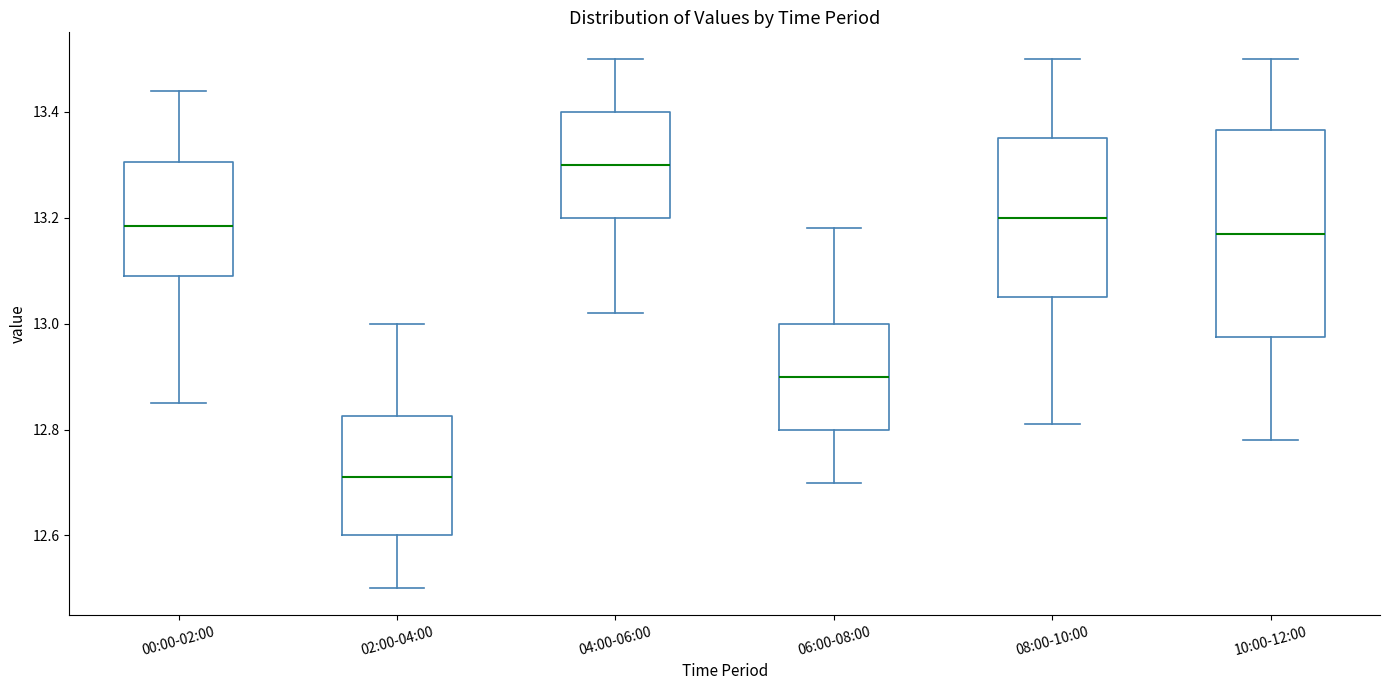

Reading left to right, read every box against the y-axis: the position of its median line, the range the box covers, and the ends of its whiskers. The values are not printed on the chart, so give them approximately, as read against the axis.

00:00-02:00: median 13.18, box 13.10 to 13.30, whiskers 12.86 to 13.44
02:00-04:00: median 12.72, box 12.60 to 12.82, whiskers 12.50 to 13.00
04:00-06:00: median 13.30, box 13.20 to 13.40, whiskers 13.02 to 13.50
06:00-08:00: median 12.90, box 12.80 to 13.00, whiskers 12.70 to 13.18
08:00-10:00: median 13.20, box 13.06 to 13.36, whiskers 12.82 to 13.50
10:00-12:00: median 13.18, box 12.98 to 13.36, whiskers 12.78 to 13.50